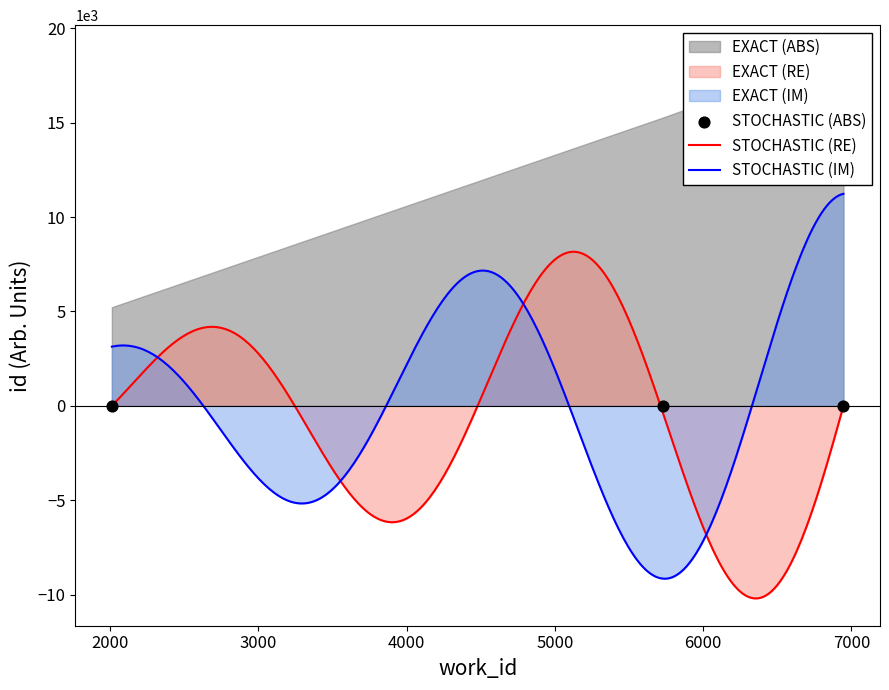

Between 5726 and 2011, which is larger?

5726